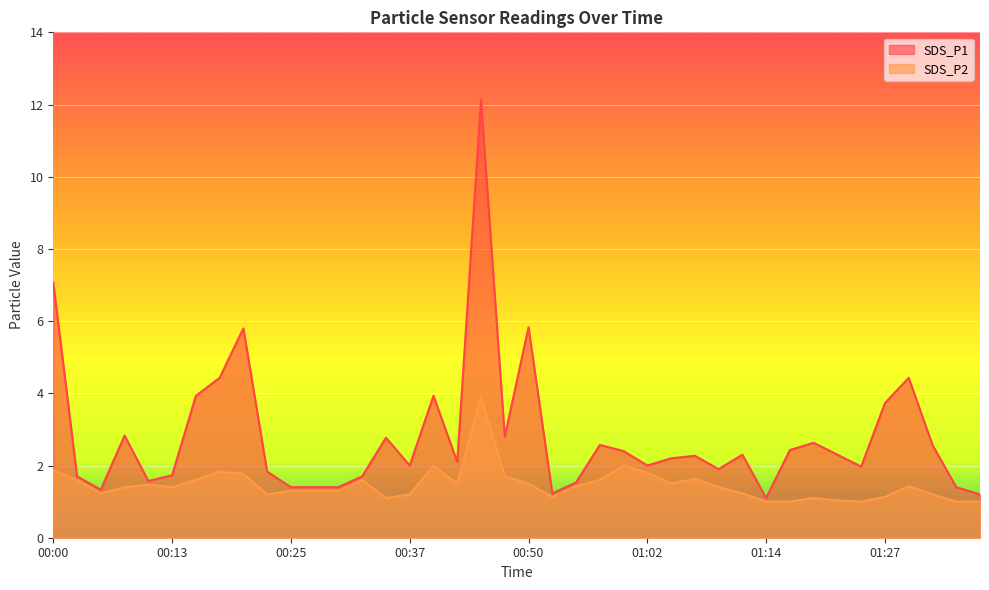

Does the chart display data point markers on the line(s)?

No